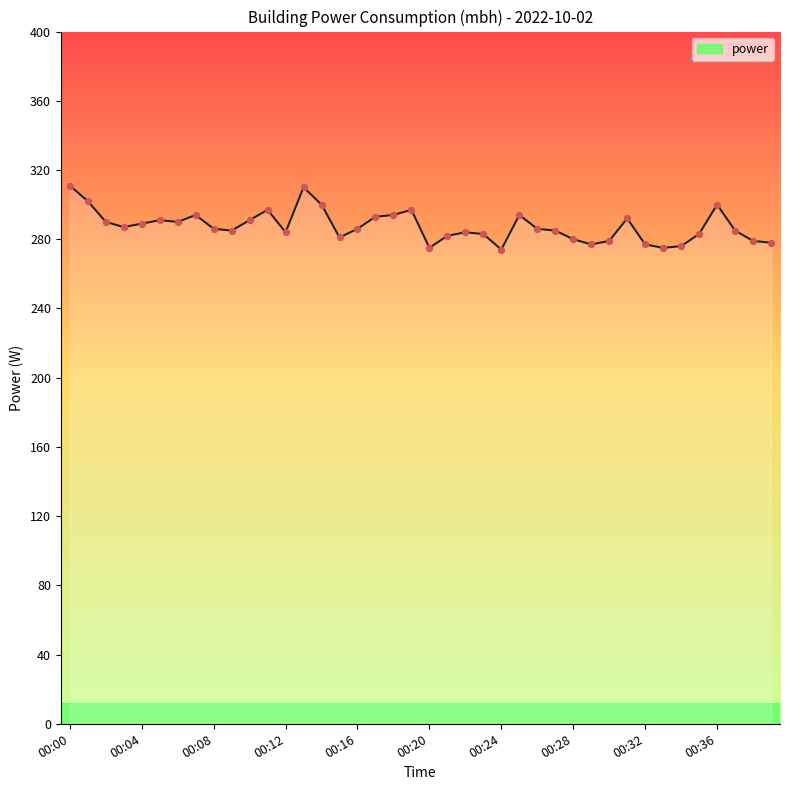

What is the maximum value shown in the chart?

311